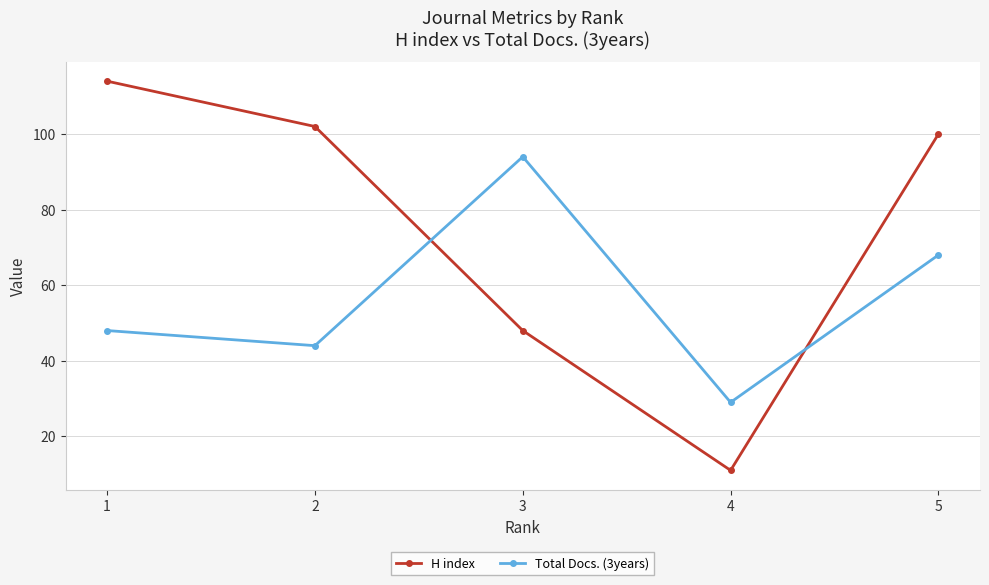

Where do Total Docs. (3years) and H index first cross each other?

2 and 3